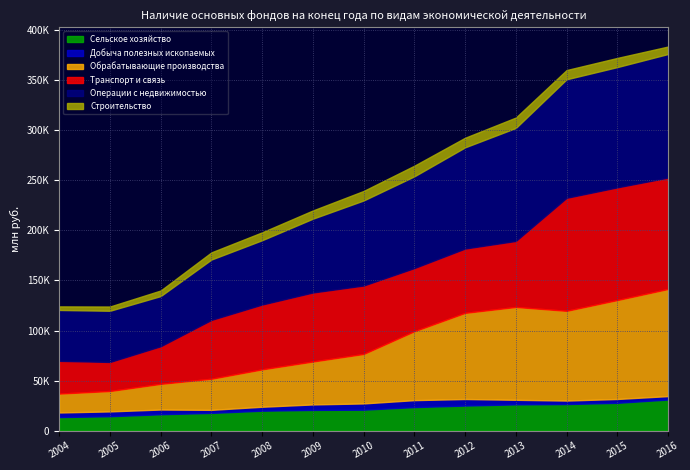

Reading left to right, what are all the values shown in this chart?

Сельское хозяйство: 13563	14403	16389	17725	19932	20725	20960	23535	25063	26261	26551	27802	31093
Добыча полезных ископаемых: 4606	4841	4734	3071	3958	5477	6252	6965	6564	4573	3502	3849	3430
Обрабатывающие производства: 18867	20366	25625	31076	37340	42856	49395	68823	86001	92691	89599	98762	106944
Транспорт и связь: 32670	29003	37558	58730	64711	68902	68318	63025	64205	65889	112820	112490	111197
Операции с недвижимостью: 50793	51102	50078	60269	64221	73690	84902	91584	101031	112813	118322	120075	123373
Строительство: 3574	4226	5557	7142	7873	8203	9487	10604	9567	10369	9195	9126	7447